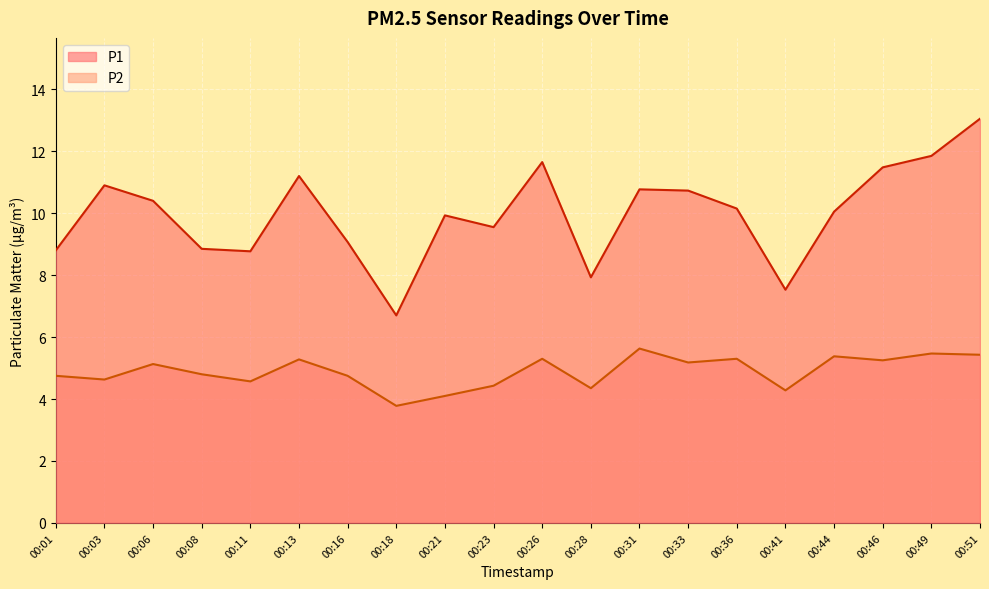

What is the value of the P1 point at the 8th from the left?

6.7